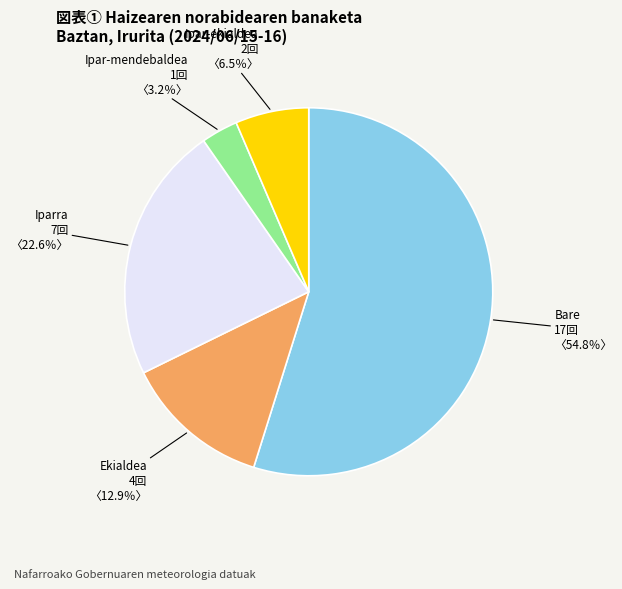

Rank the categories by value from lowest to highest.

Ipar-mendebaldea, Ipar-ekialdea, Ekialdea, Iparra, Bare